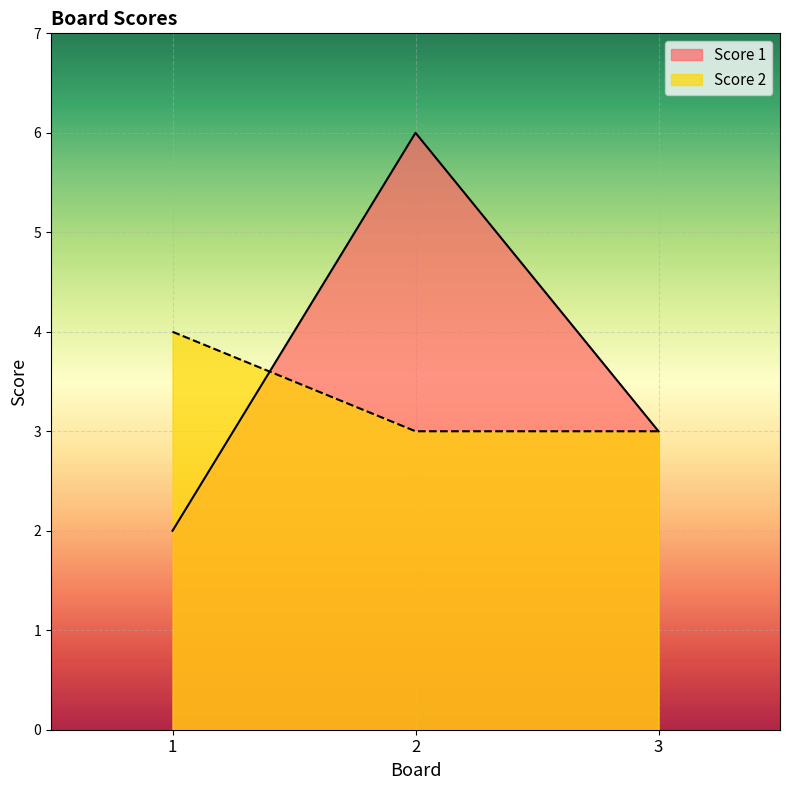

What is the smallest value displayed?

2